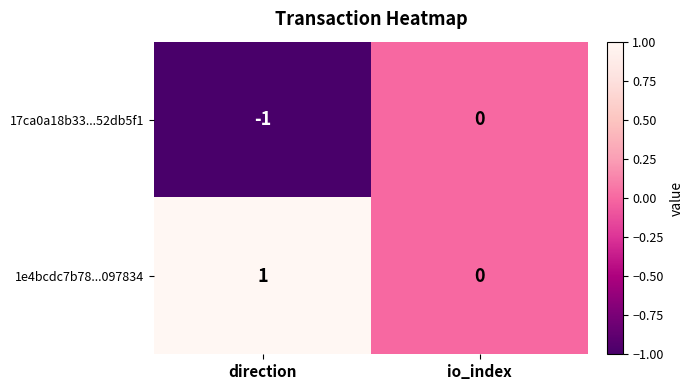

Reading left to right, what are all the values shown in this chart?

17ca0a18b33...52db5f1: direction=-1	io_index=0
1e4bcdc7b78...097834: direction=1	io_index=0